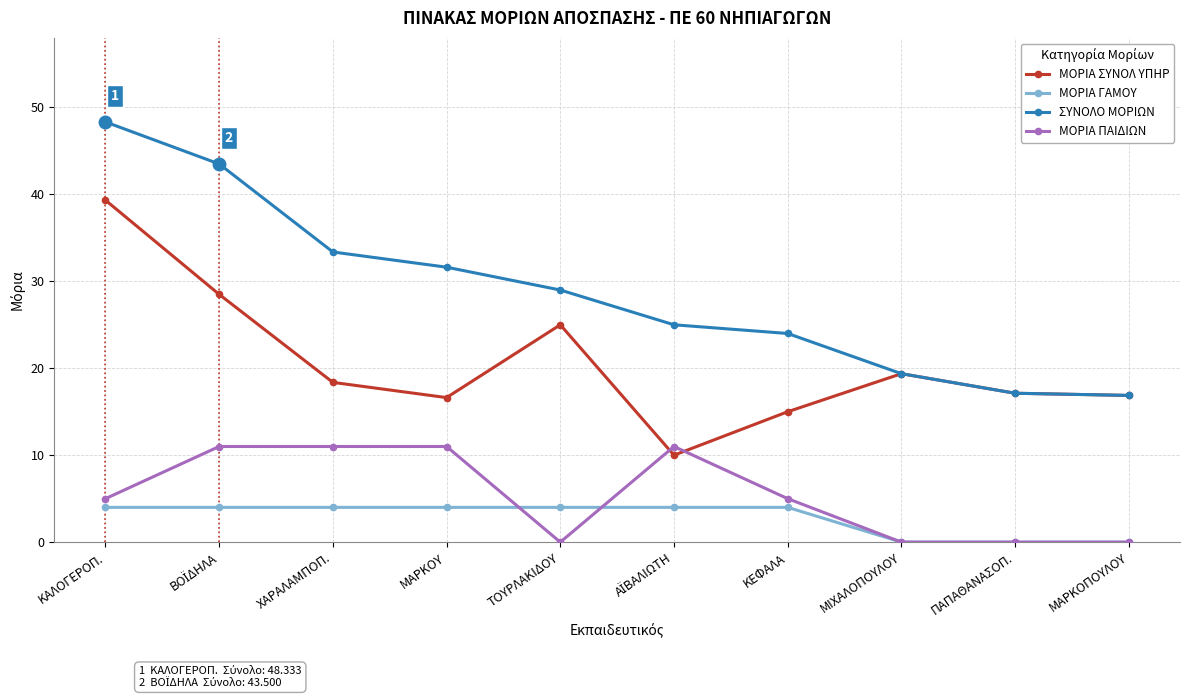

Is the value of ΜΟΡΙΑ ΠΑΙΔΙΩΝ at ΜΑΡΚΟΠΟΥΛΟΥ greater than the value of ΜΟΡΙΑ ΓΑΜΟΥ at ΚΕΦΑΛΑ?

No